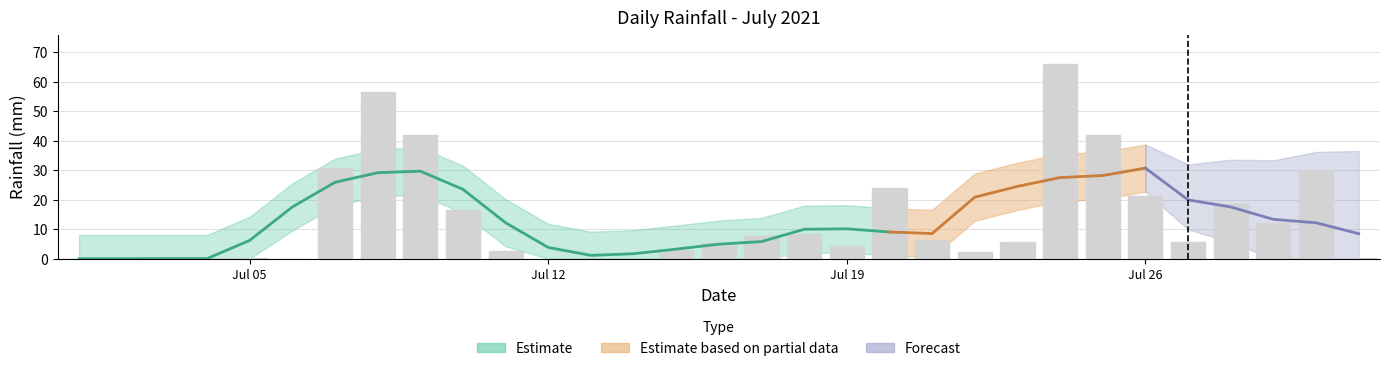

Reading right to left, extract all data points from this chart.

0.2	30.0	12.2	18.4	5.8	21.2	42.0	66.0	5.8	2.4	6.2	23.8	4.4	8.4	7.8	5.4	3.0	0.0	0.0	0.0	2.6	16.4	41.8	56.6	30.8	0.0	0.2	0.0	0.0	0.0	0.0